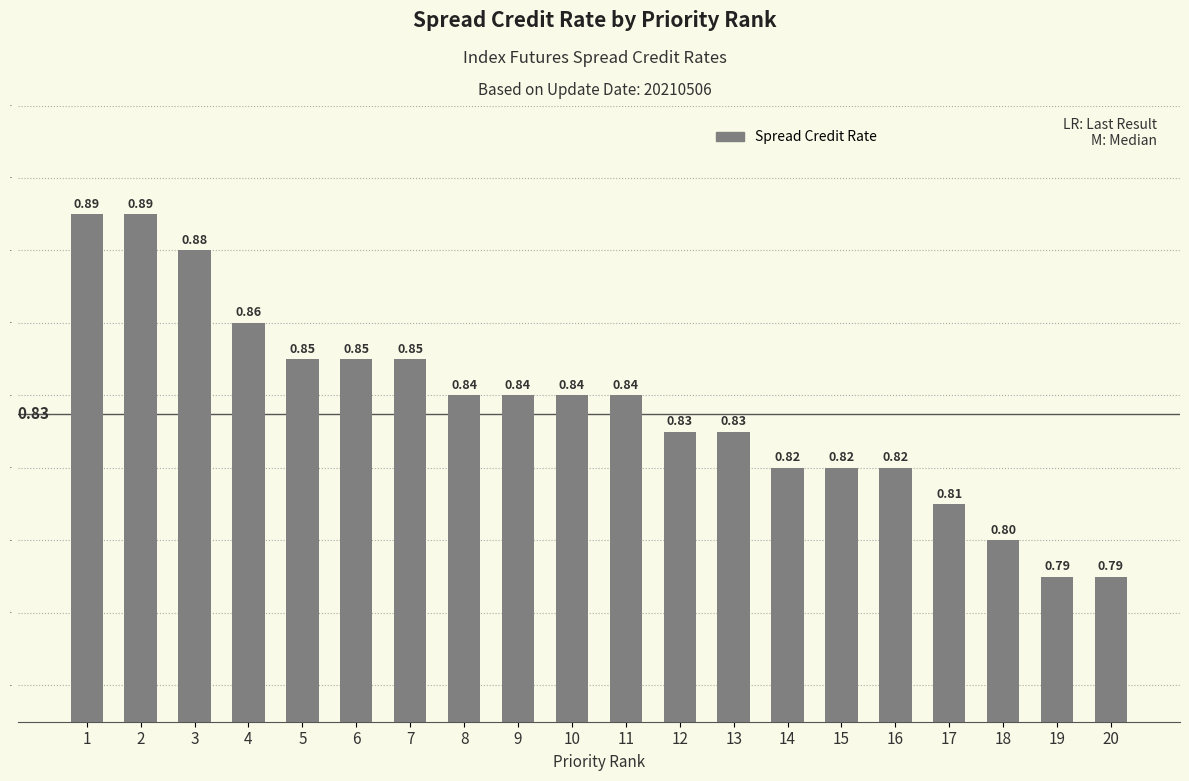

What is the sum of all values?

16.7